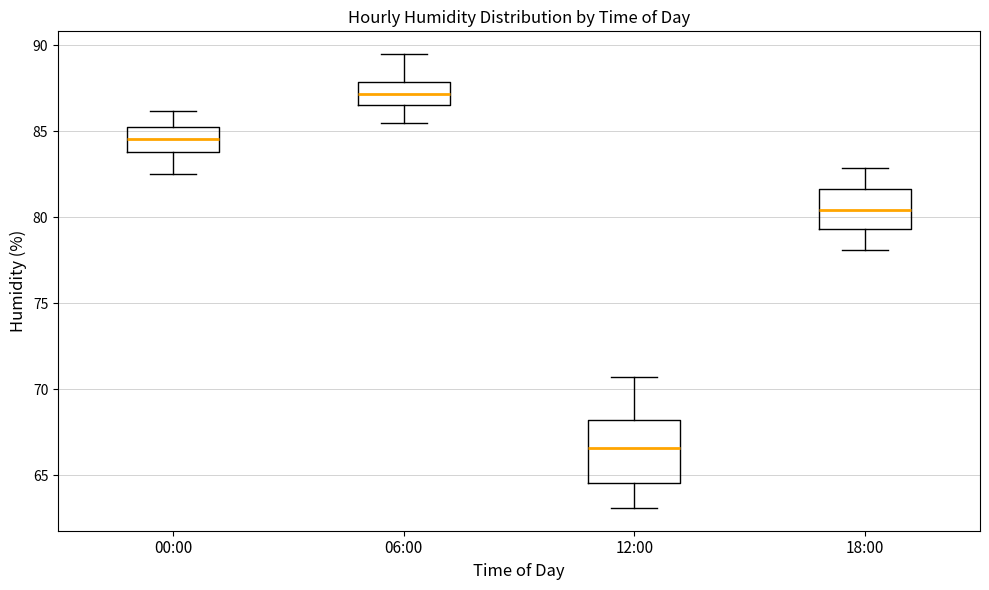

Reading left to right, transcribe this box plot: for each box, give where its median line is, the range the box spans, and where its two whiskers end, as read against the y-axis. The values are not printed on the chart, so give them approximately, as read against the axis.

00:00: median 84.5, box 84.0 to 85.5, whiskers 82.5 to 86.0
06:00: median 87.0, box 86.5 to 88.0, whiskers 85.5 to 89.5
12:00: median 66.5, box 64.5 to 68.0, whiskers 63.0 to 70.5
18:00: median 80.5, box 79.5 to 81.5, whiskers 78.0 to 83.0